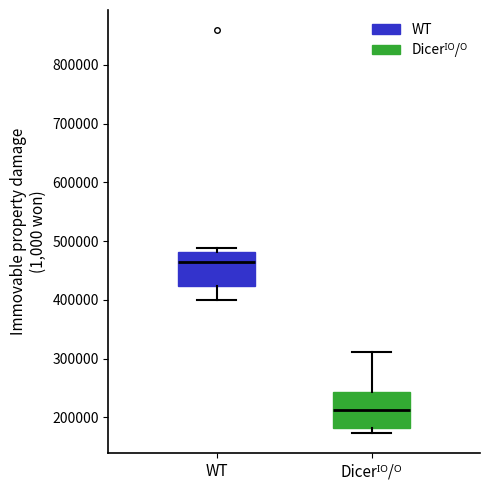

Reading left to right, read every box against the y-axis: the position of its median line, the range the box covers, and the ends of its whiskers. The values are not printed on the chart, so give them approximately, as read against the axis.

WT: median 460000, box 420000 to 480000, whiskers 400000 to 490000
Dicerᴵᴼ/ᴼ: median 210000, box 180000 to 240000, whiskers 170000 to 310000